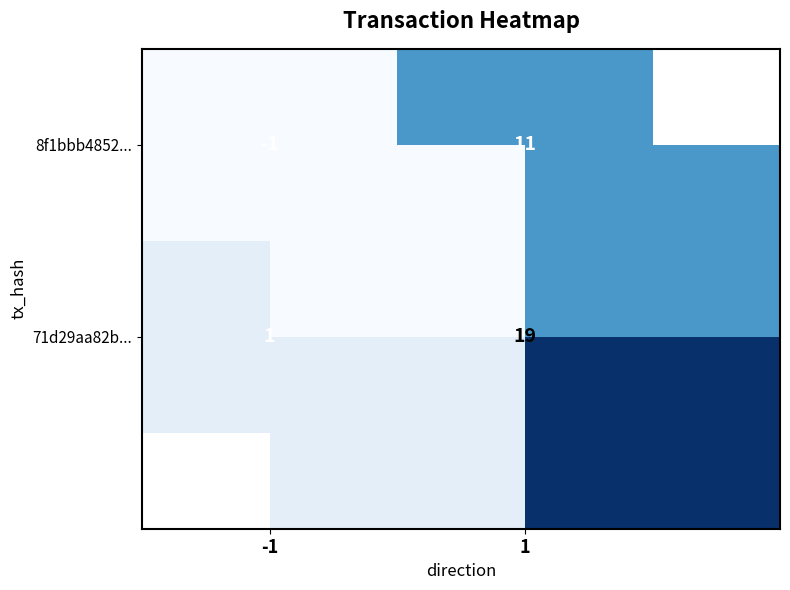

What is the sum of all 8f1bbb4852... values?

10